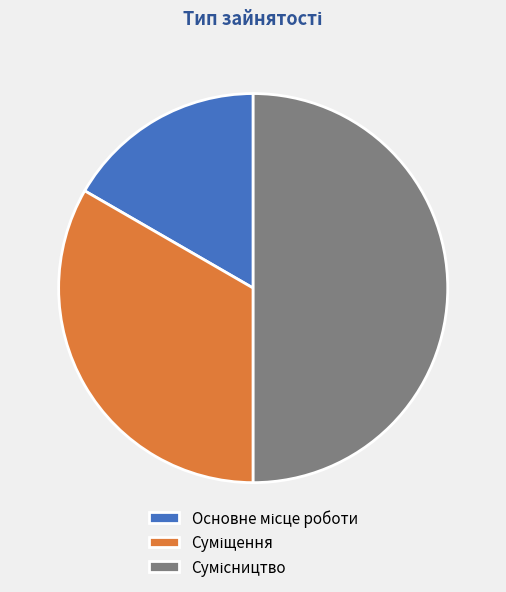

How many slices are in this pie chart?

3